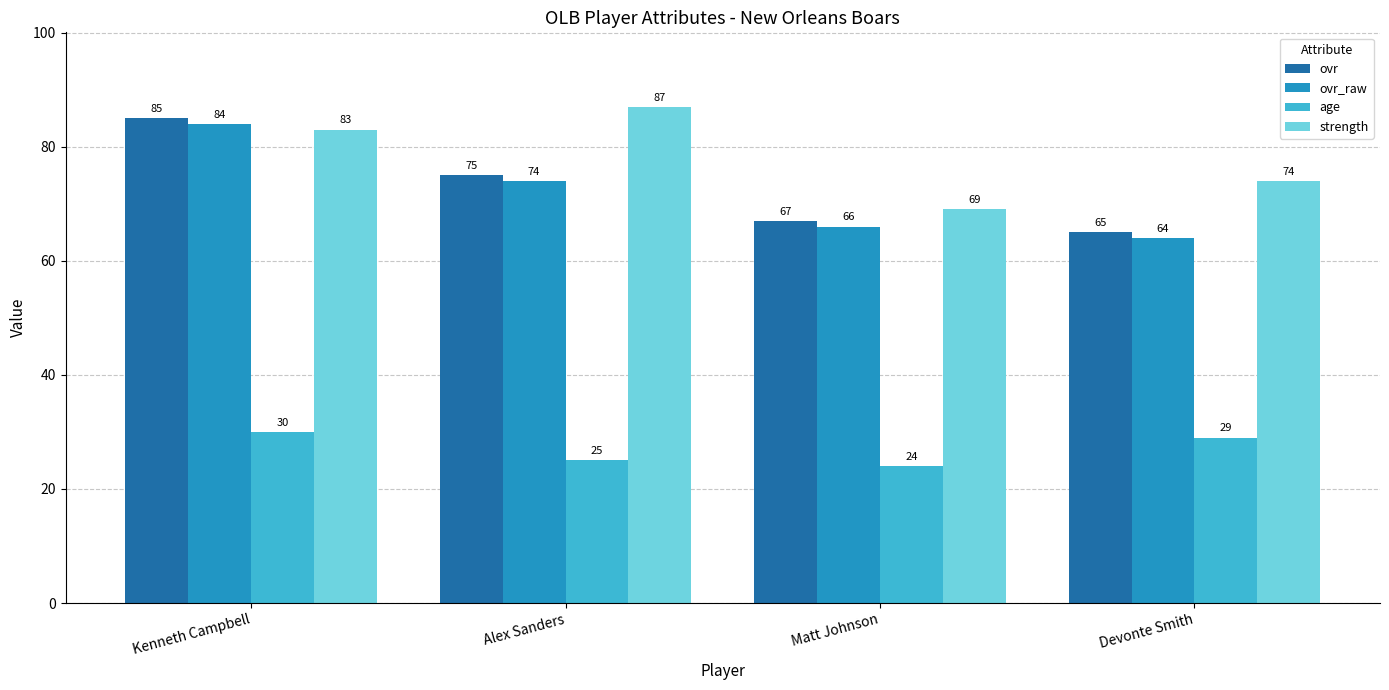

What is the minimum value shown in the chart?

24